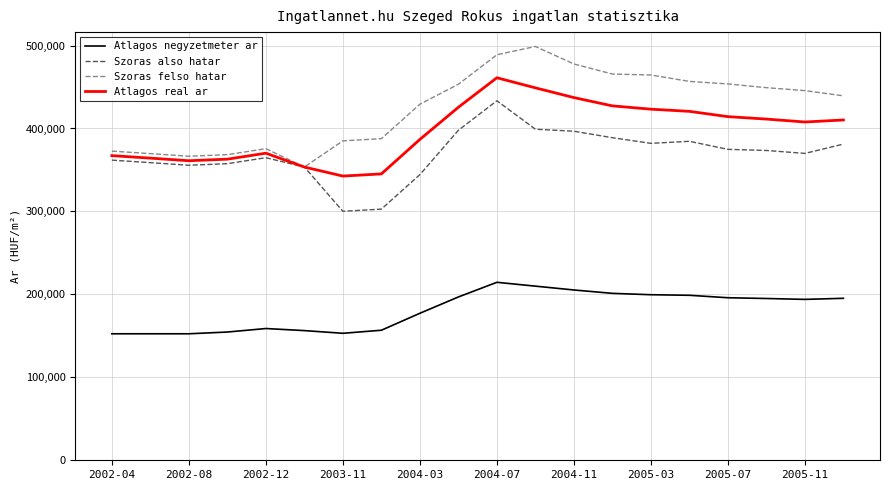

True or false: Atlagos negyzetmeter ar and Szoras also hatar cross at least once.

False